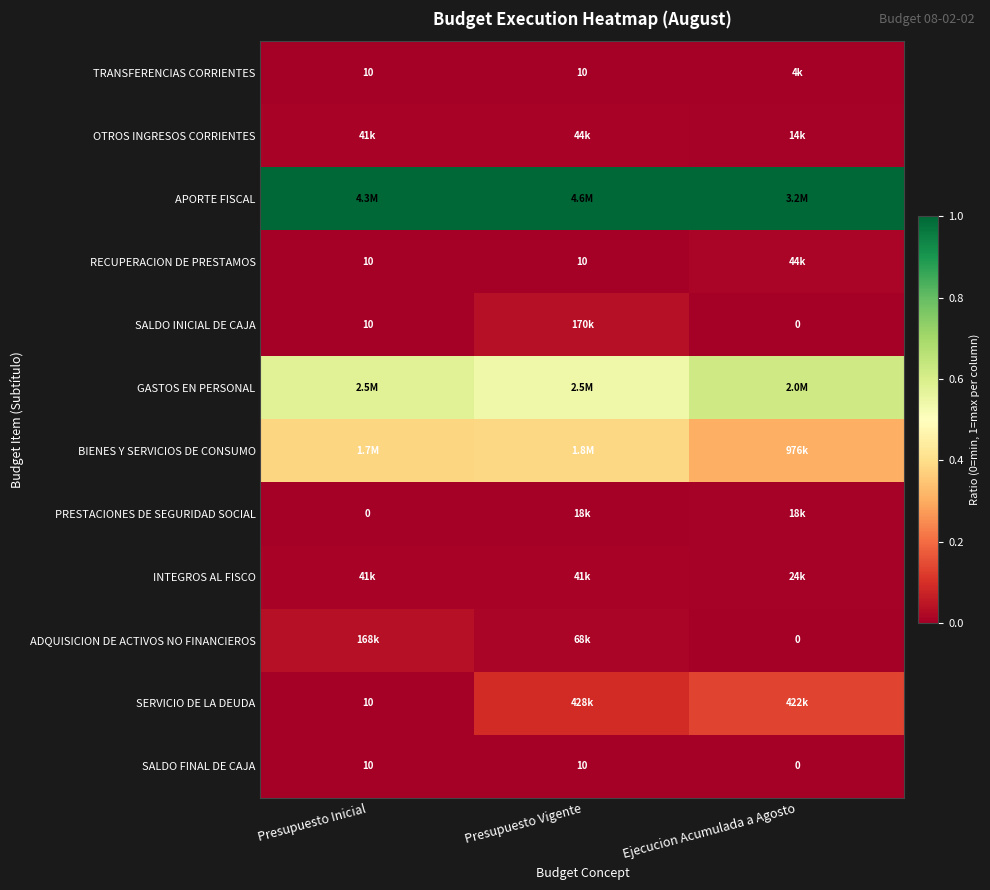

Is the value of TRANSFERENCIAS CORRIENTES at Presupuesto Inicial greater than the value of SALDO FINAL DE CAJA at Ejecucion Acumulada a Agosto?

Yes